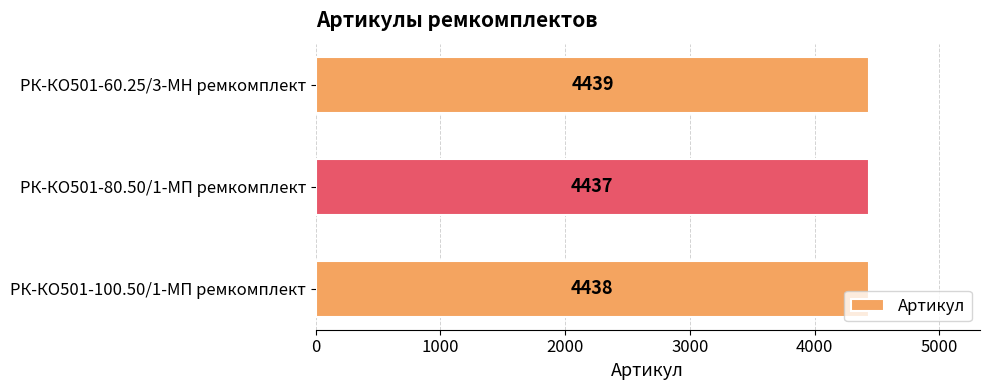

How many values are between 4437 and 4439?

3